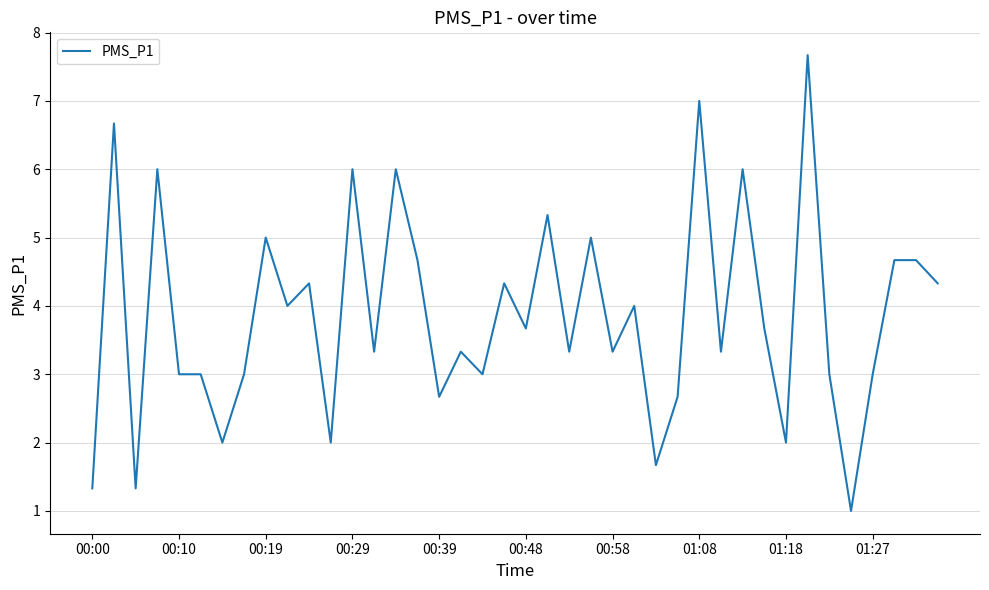

What is the difference between the maximum and minimum values?

6.7